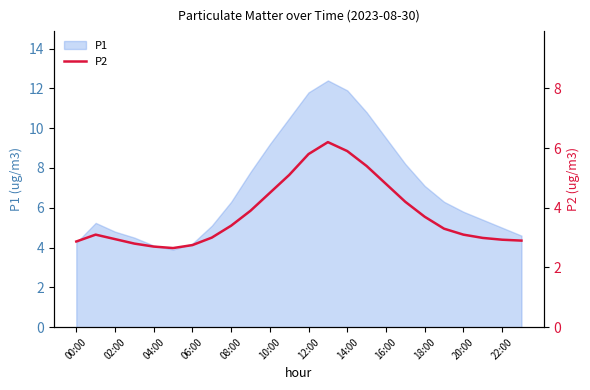

What is the minimum value for P1?

3.9